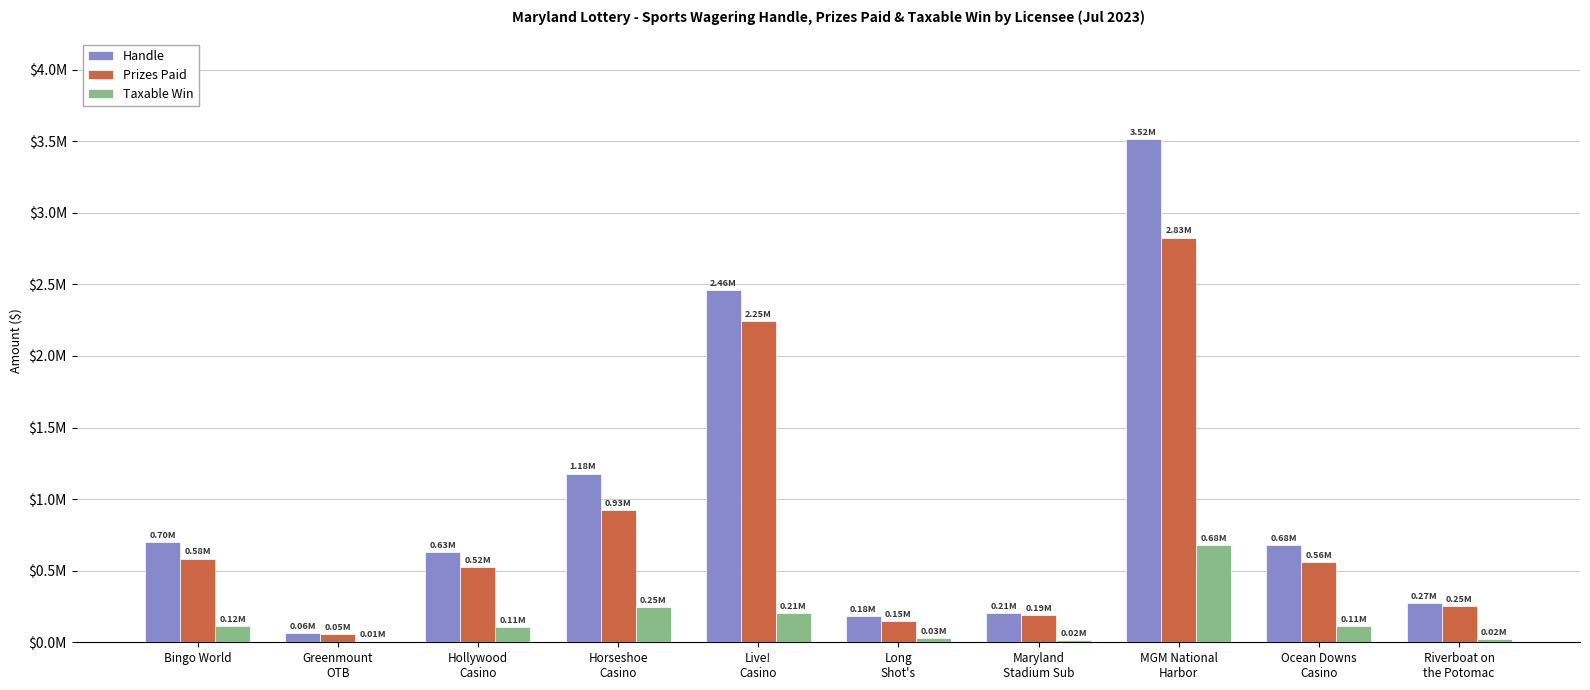

Are the bars horizontal?

No